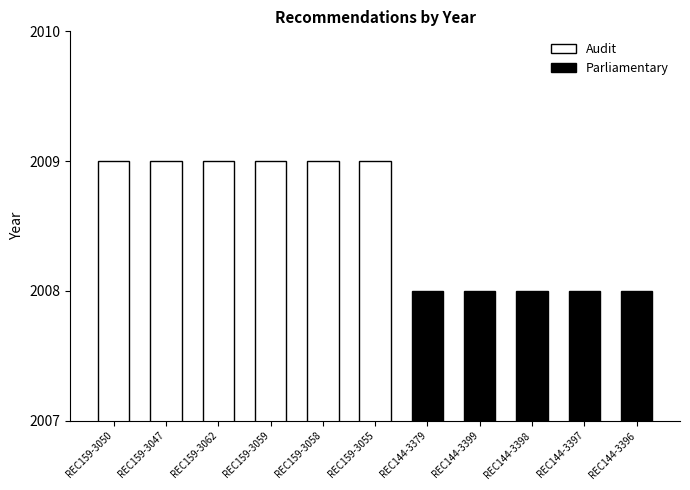

The chart shows a value of 2008 at REC144-3398. True or false?

True